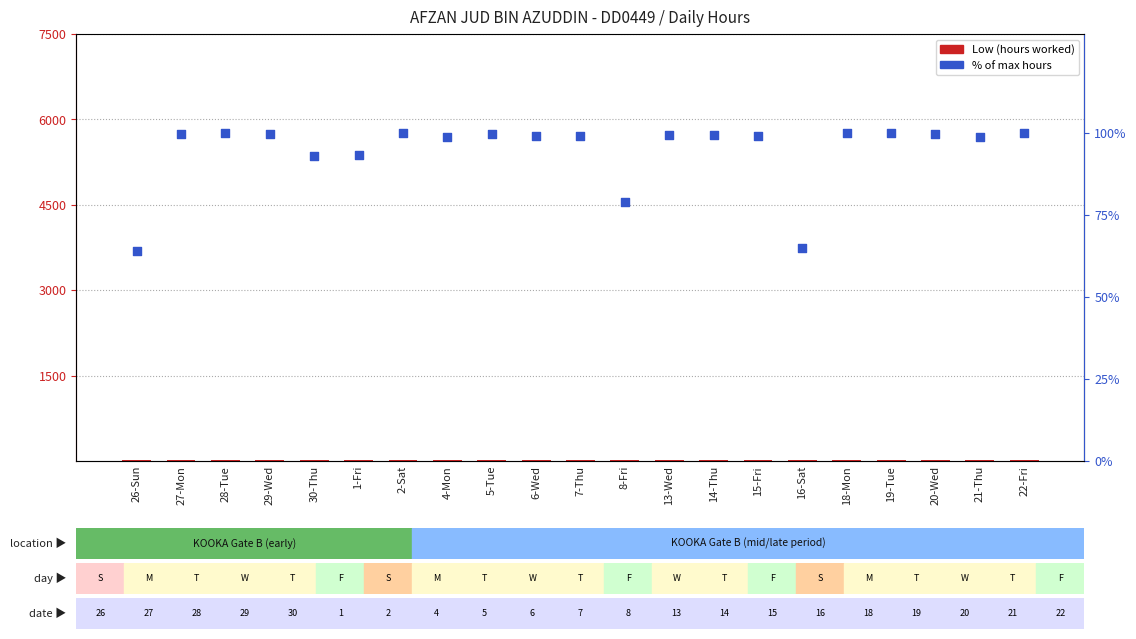

Which series has the widest spread of Y values?

% of max hours